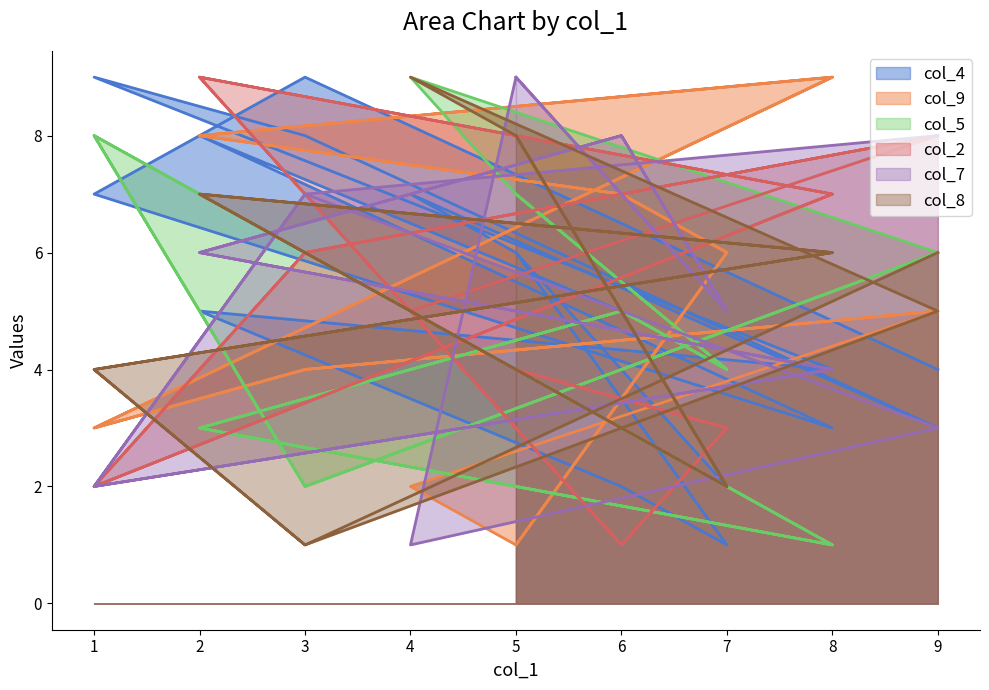

What is the sum of all col_9 values?

88